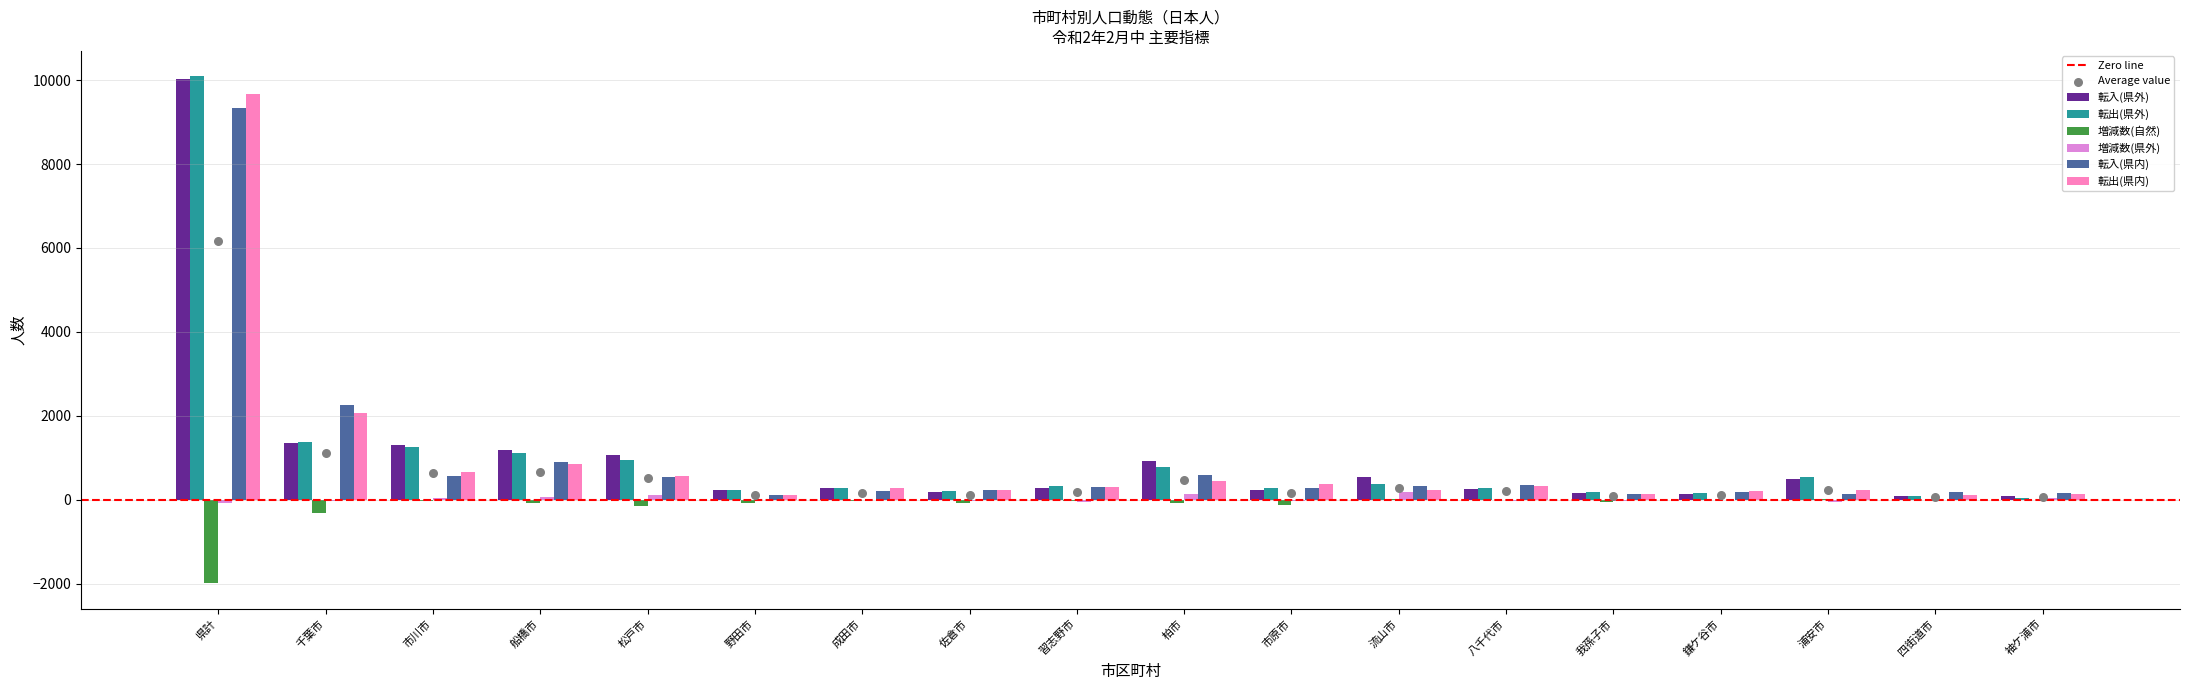

Which series reaches the minimum Y coordinate?

増減数(自然)